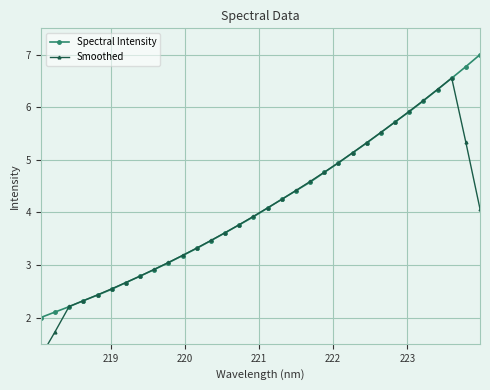

What is the value of the Spectral Intensity point at the 13th from the left?

3.5